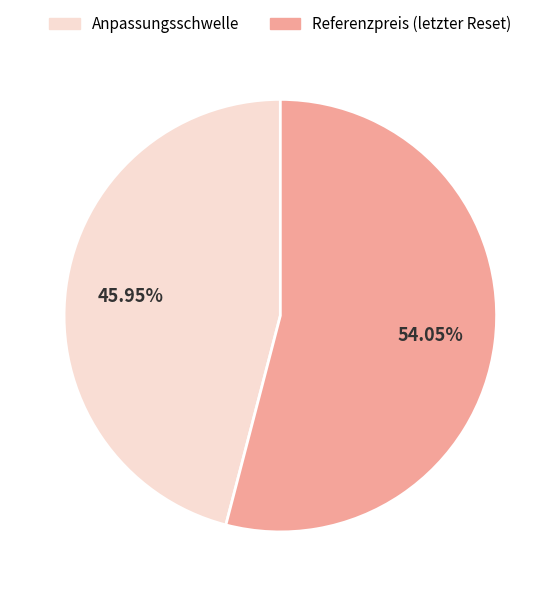

To the nearest percent, what is the average slice percentage?

50%